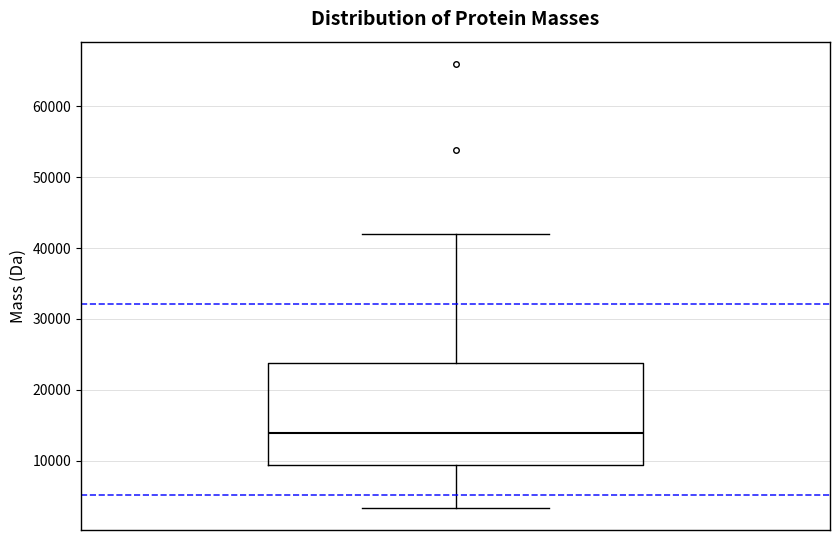

Where does the median line of the box sit on the y-axis? The values are not printed on the chart, so give them approximately, as read against the axis.

14000